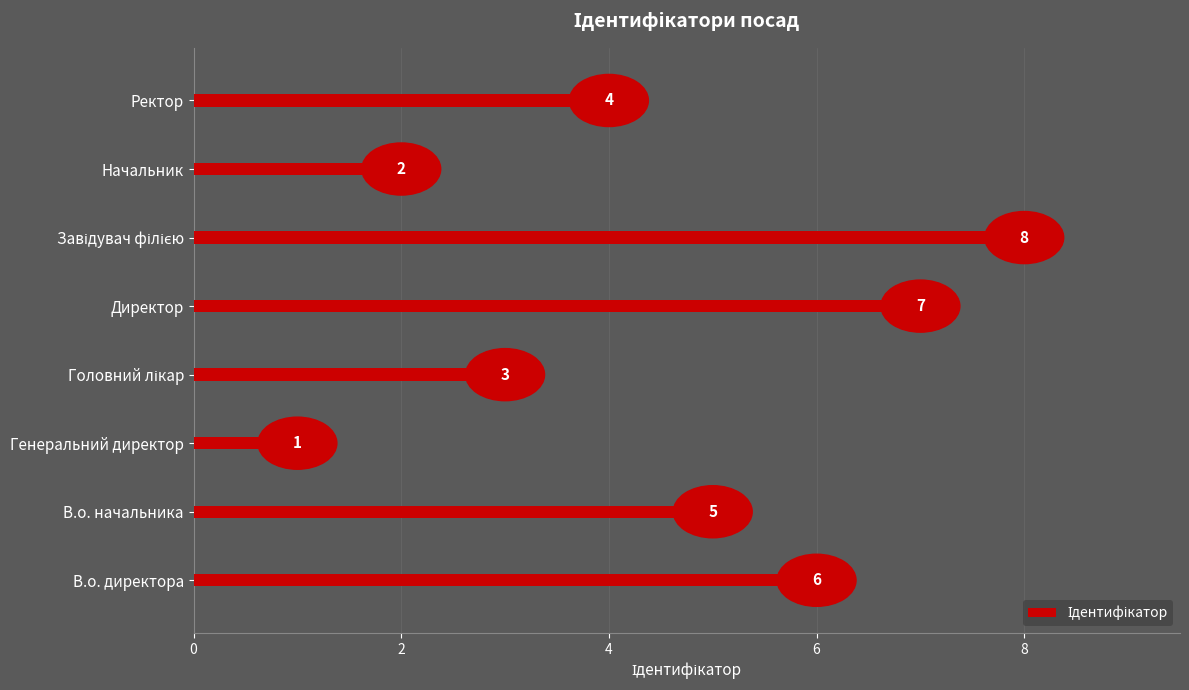

Where is the data nearest to the value 4?

Ректор